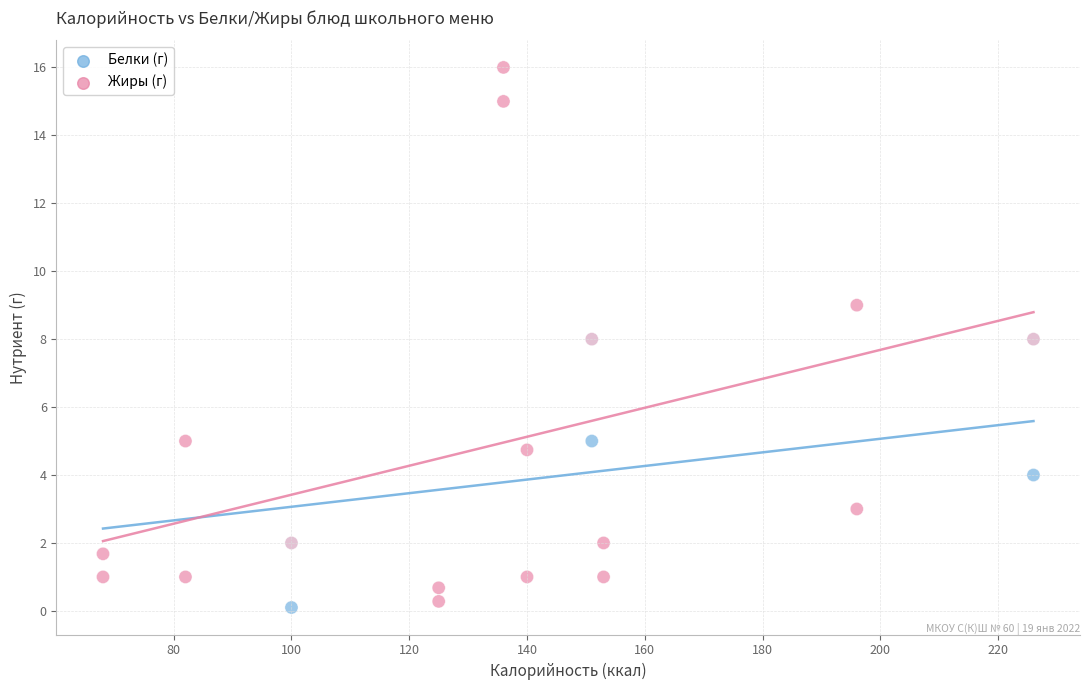

Which series contains the highest Y value?

Белки (г)